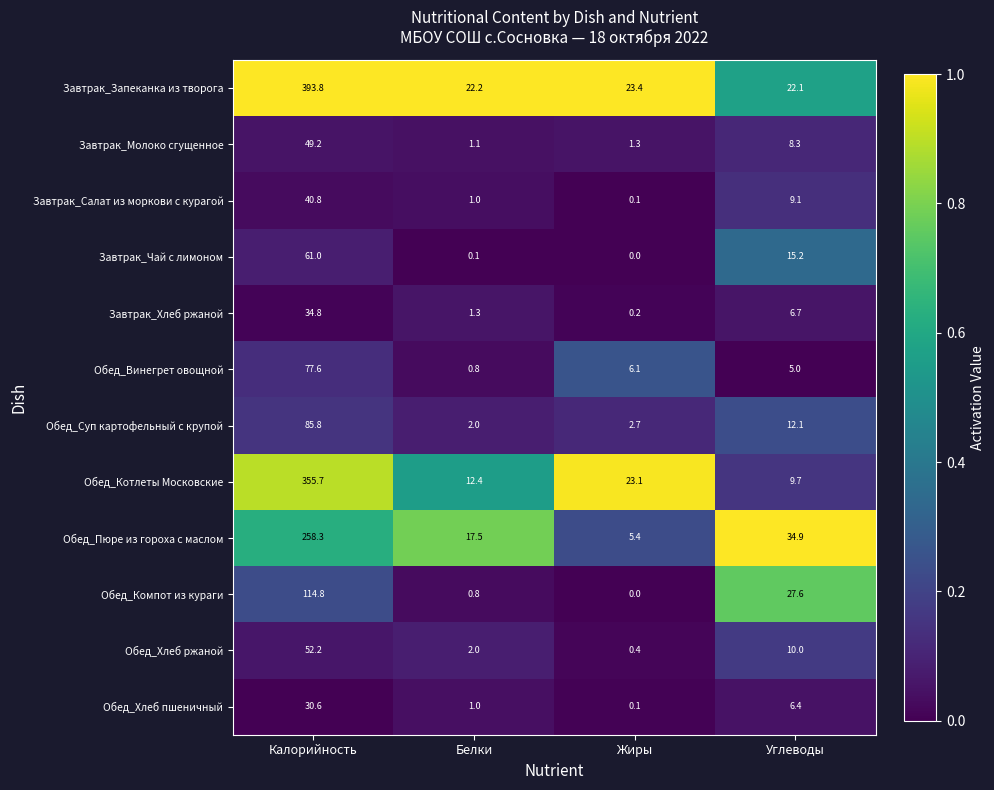

What is the sum of the Завтрак_Салат из моркови с курагой values at Жиры and Углеводы?

9.2